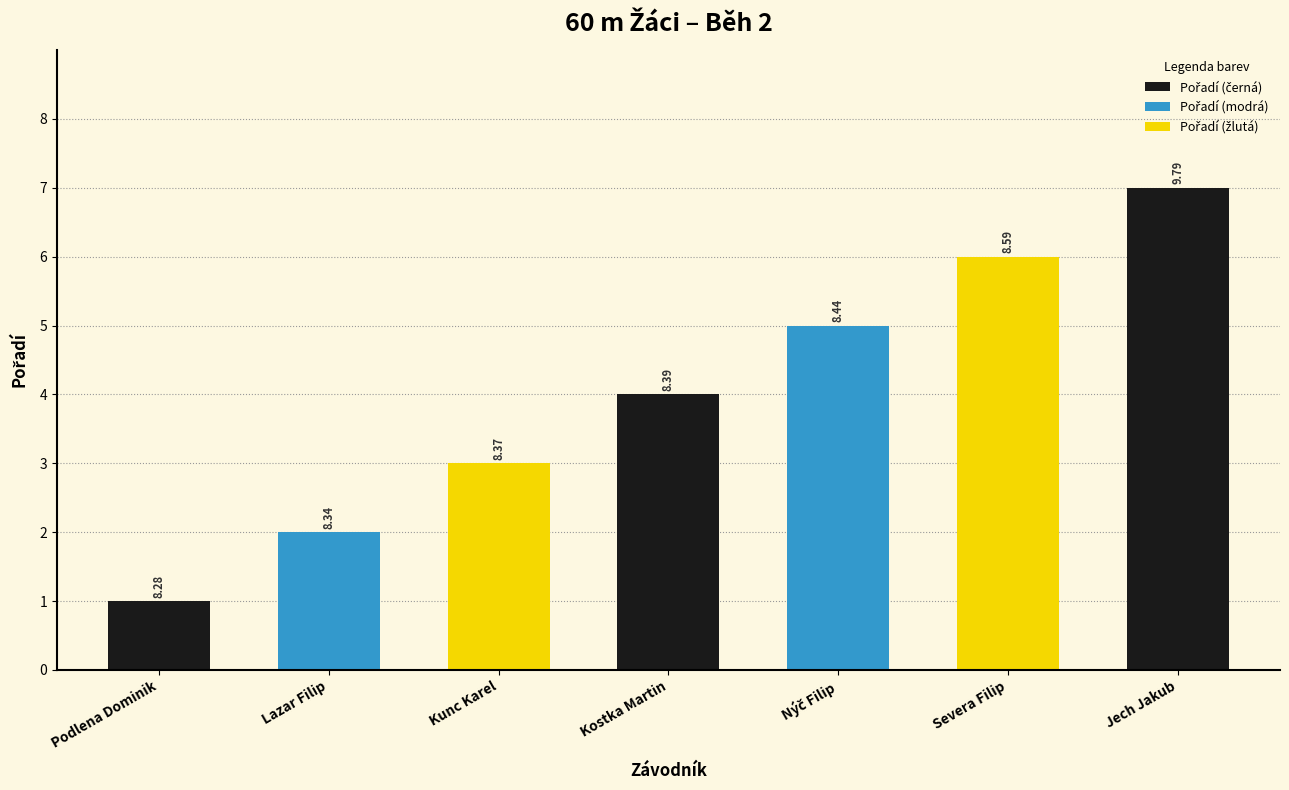

Approximately how many times larger is the value at Nýč Filip compared to Podlena Dominik?

5.0